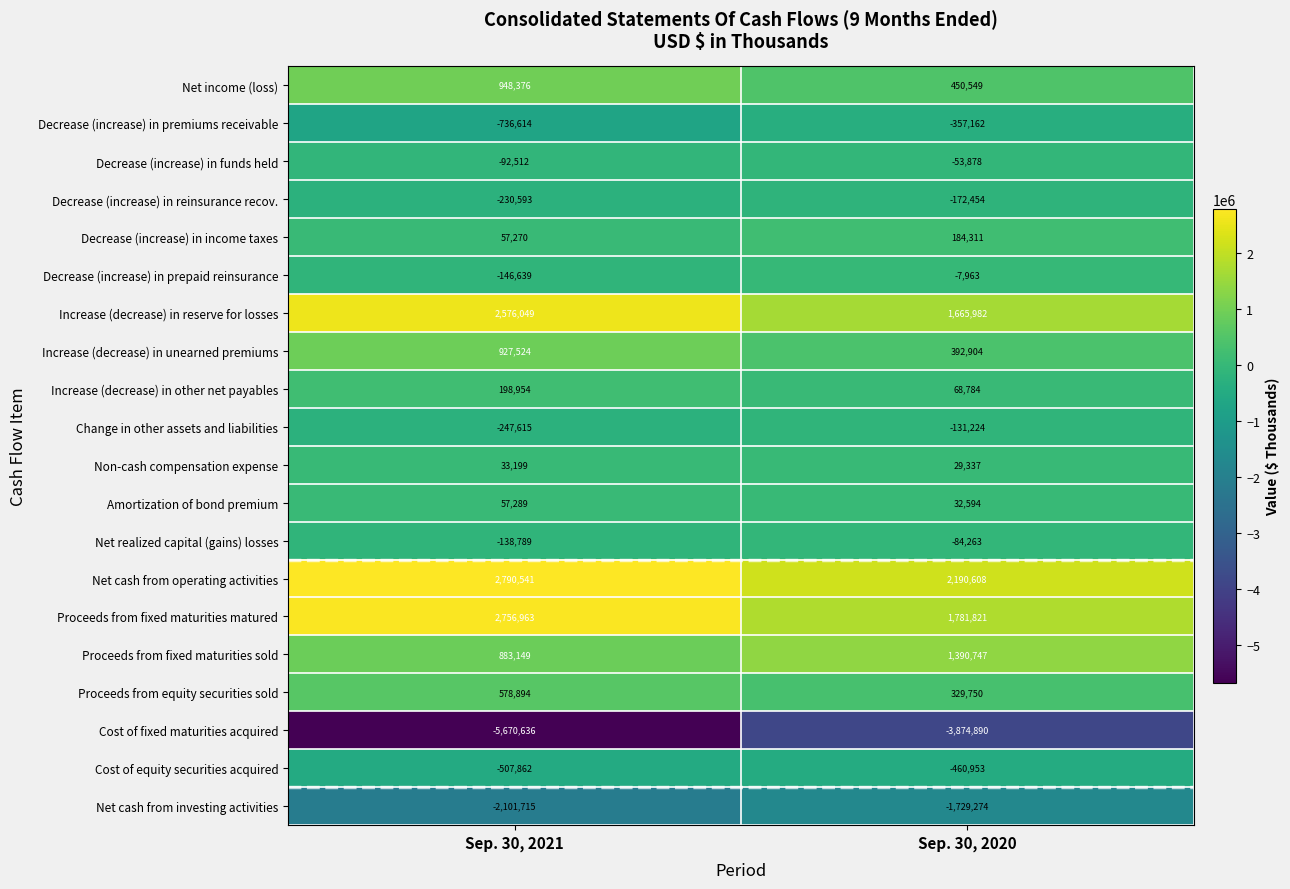

What is the sum of all Decrease (increase) in reinsurance recov. values?

-403047